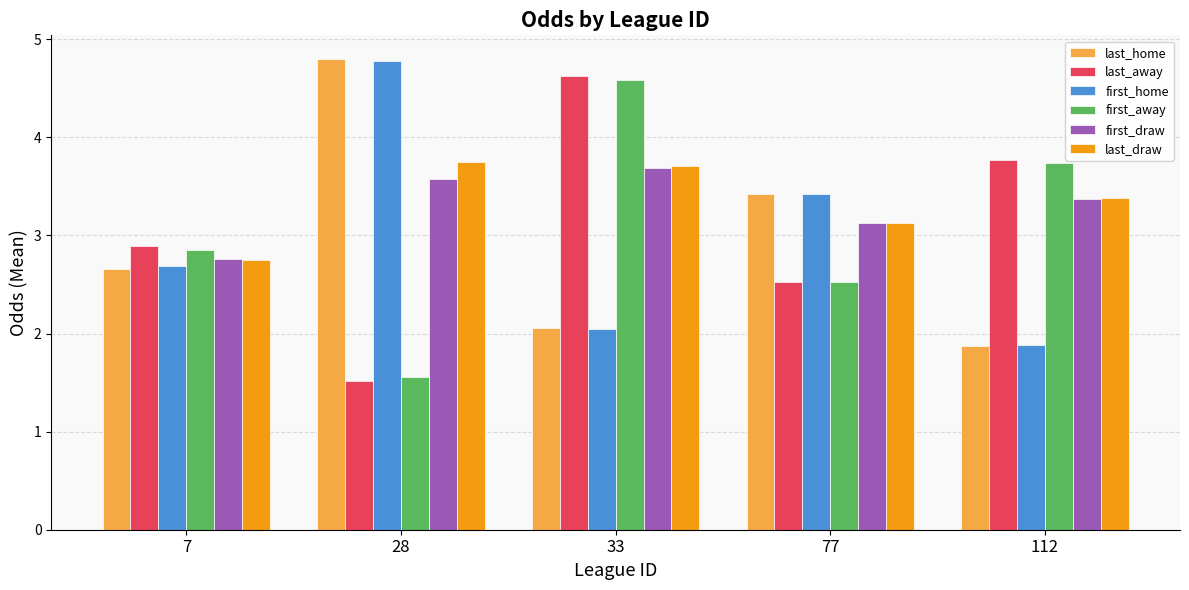

What value does the last_home series have at 77?

3.4